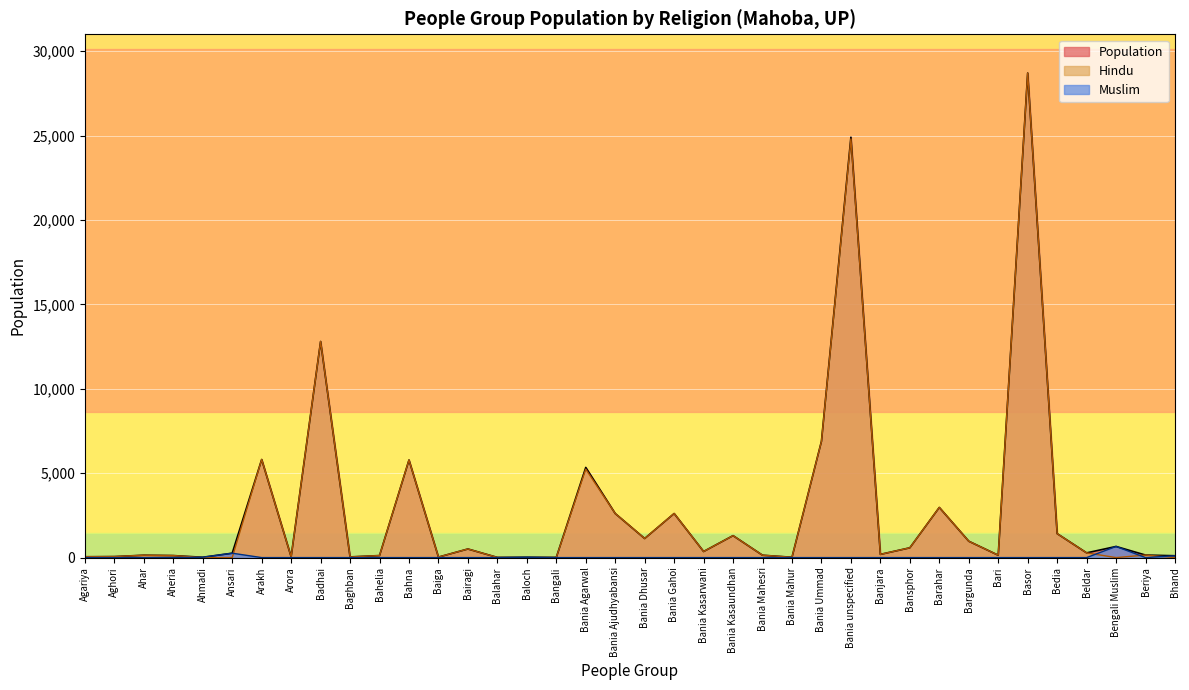

List the series in order of their peak value, lowest first.

Muslim, Hindu, Population